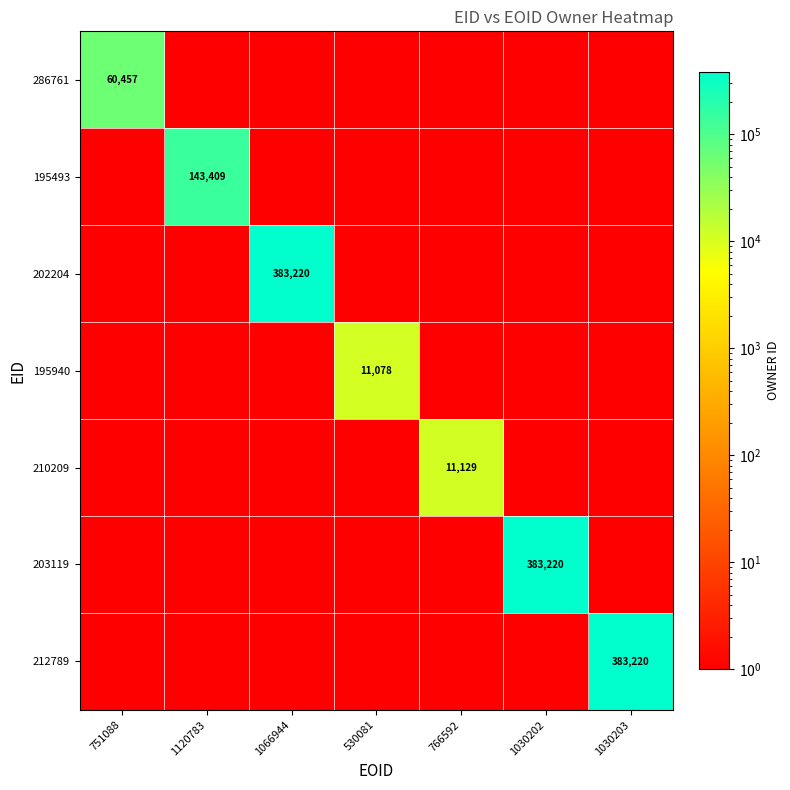

At which category does the chart reach its peak across all series?

1066944